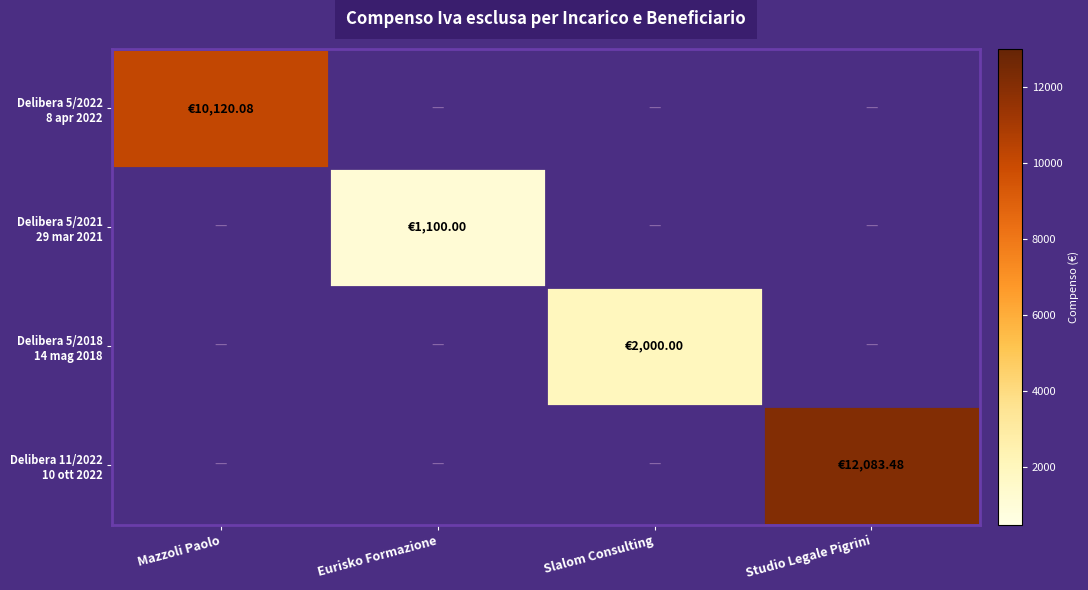

At which category is the sum across all series the highest?

Studio Legale Pigrini